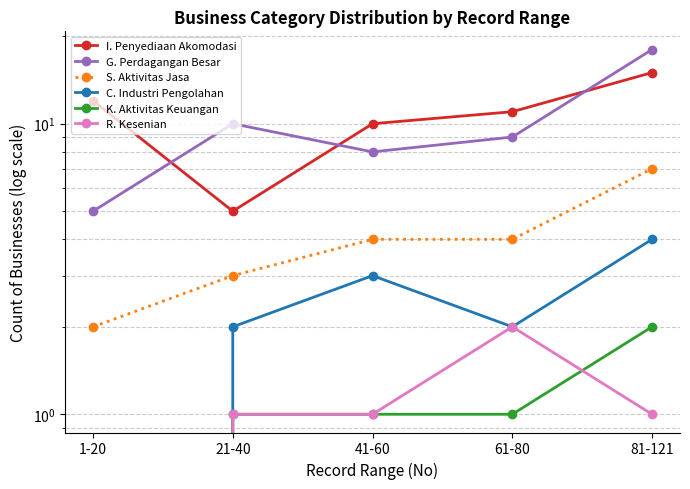

Reading left to right, what are all the values shown in this chart?

I. Penyediaan Akomodasi: 1-20=12	21-40=5	41-60=10	61-80=11	81-121=15
G. Perdagangan Besar: 1-20=5	21-40=10	41-60=8	61-80=9	81-121=18
S. Aktivitas Jasa: 1-20=2	21-40=3	41-60=4	61-80=4	81-121=7
C. Industri Pengolahan: 1-20=0	21-40=2	41-60=3	61-80=2	81-121=4
K. Aktivitas Keuangan: 1-20=0	21-40=1	41-60=1	61-80=1	81-121=2
R. Kesenian: 1-20=0	21-40=1	41-60=1	61-80=2	81-121=1